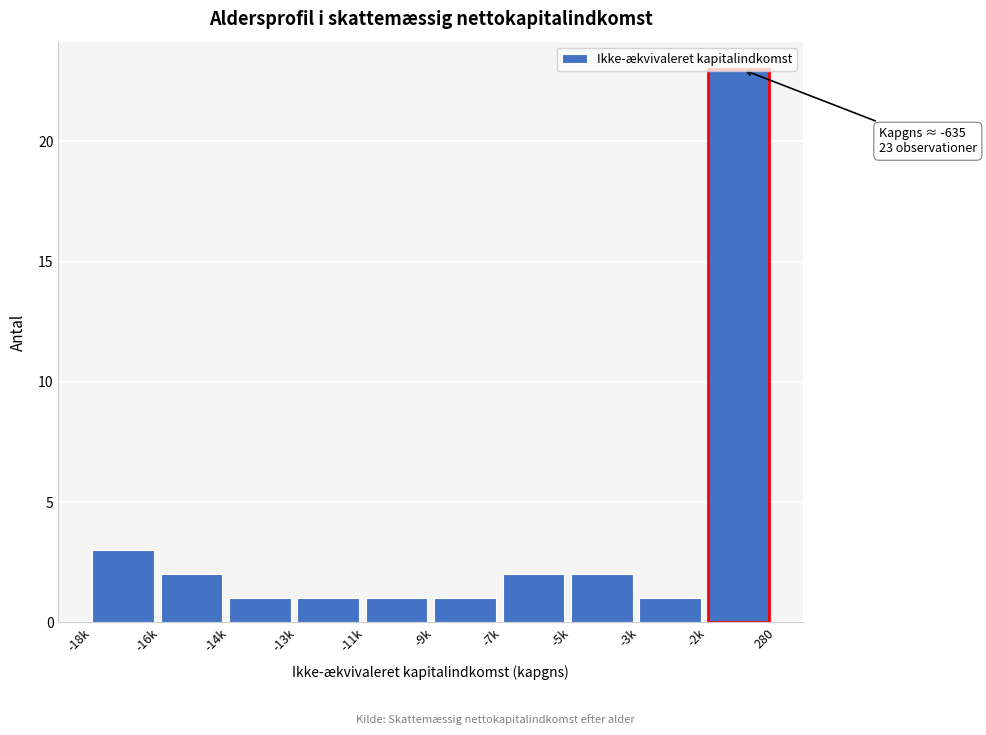

The chart shows a value of 3 at -18k. True or false?

True